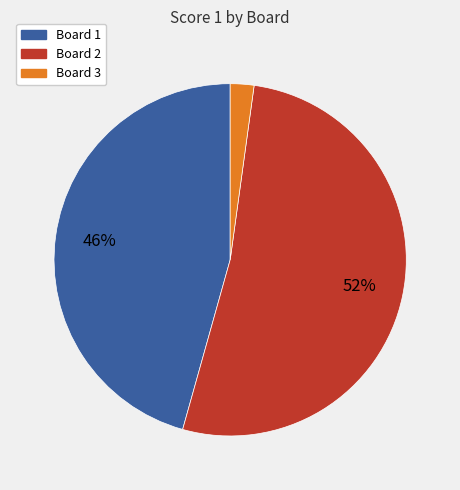

Which slice is the smallest?

Board 3